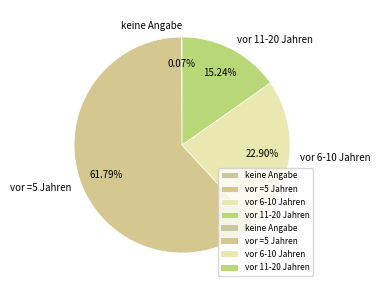

Which has a higher value, vor 6-10 Jahren or vor 11-20 Jahren?

vor 6-10 Jahren